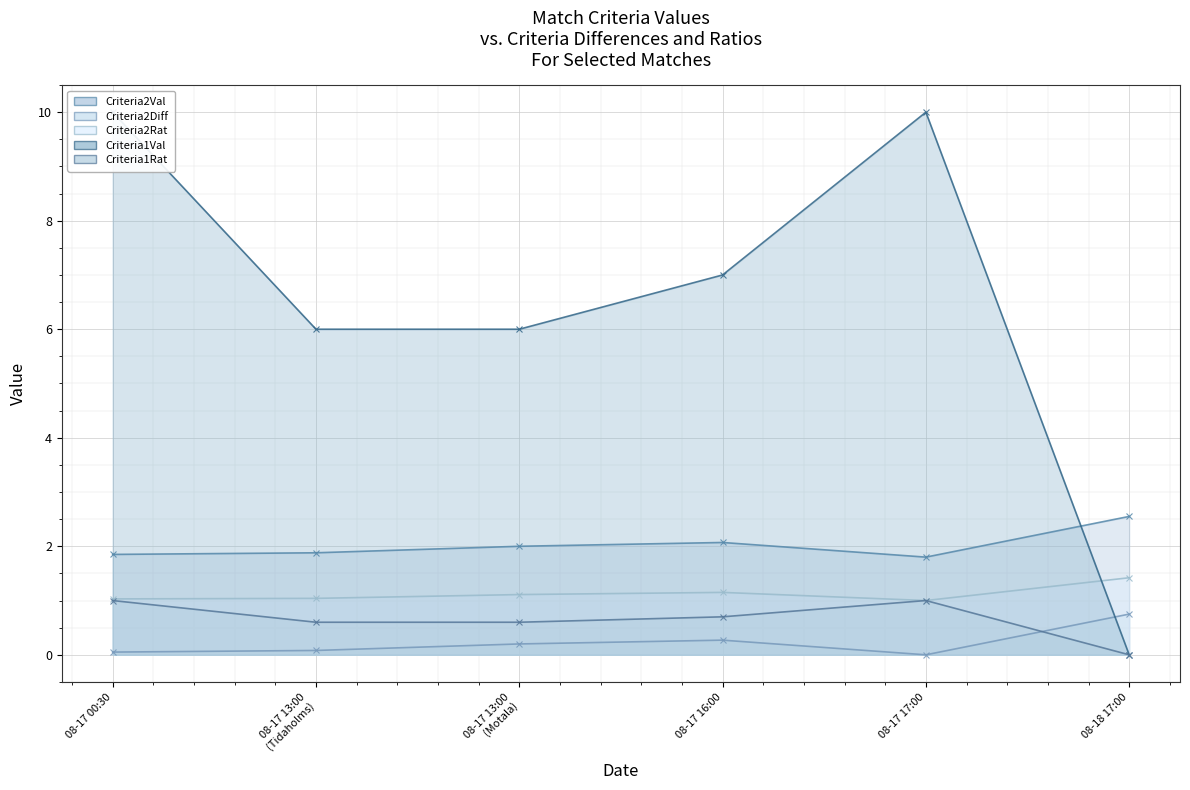

How many lines are shown in the chart?

5